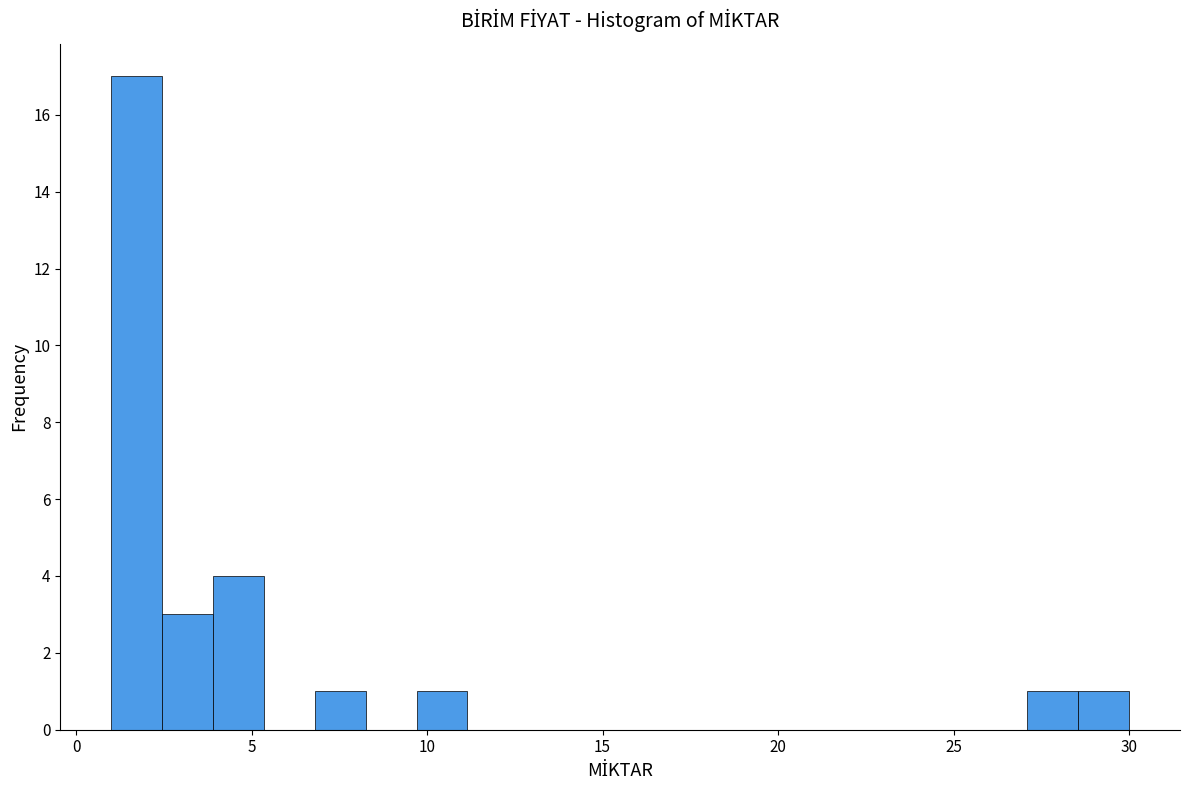

Read against the x-axis, roughly where is the centre of the tallest bar?

1.5